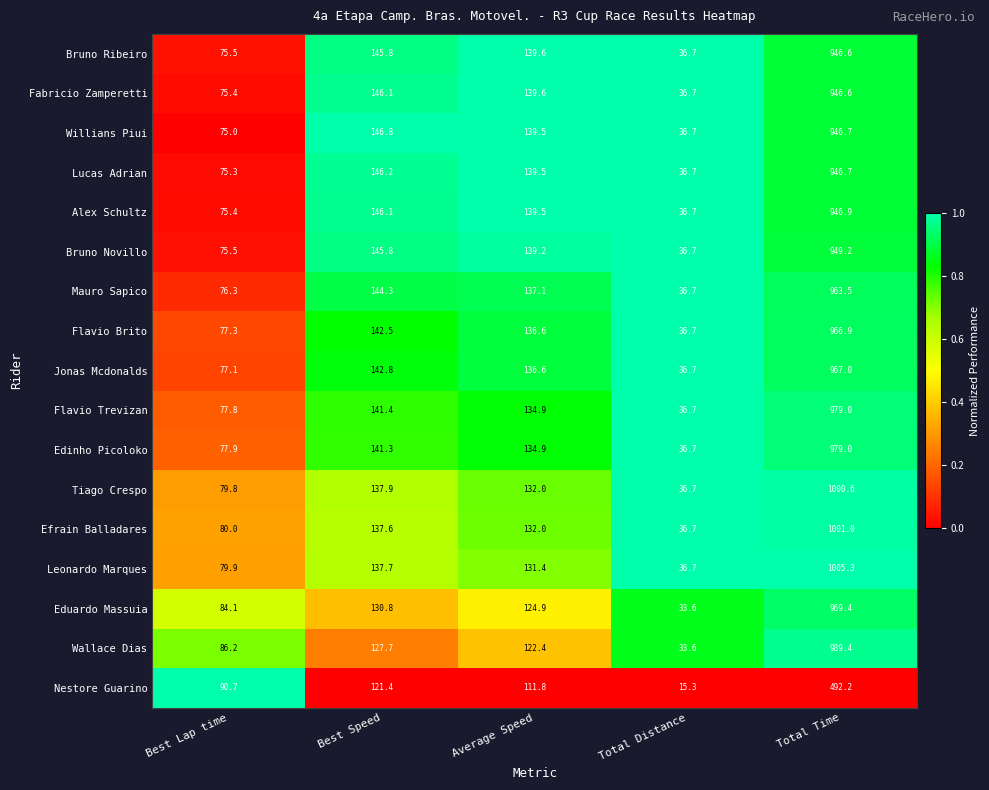

At which category is the sum across all series the highest?

Total Time